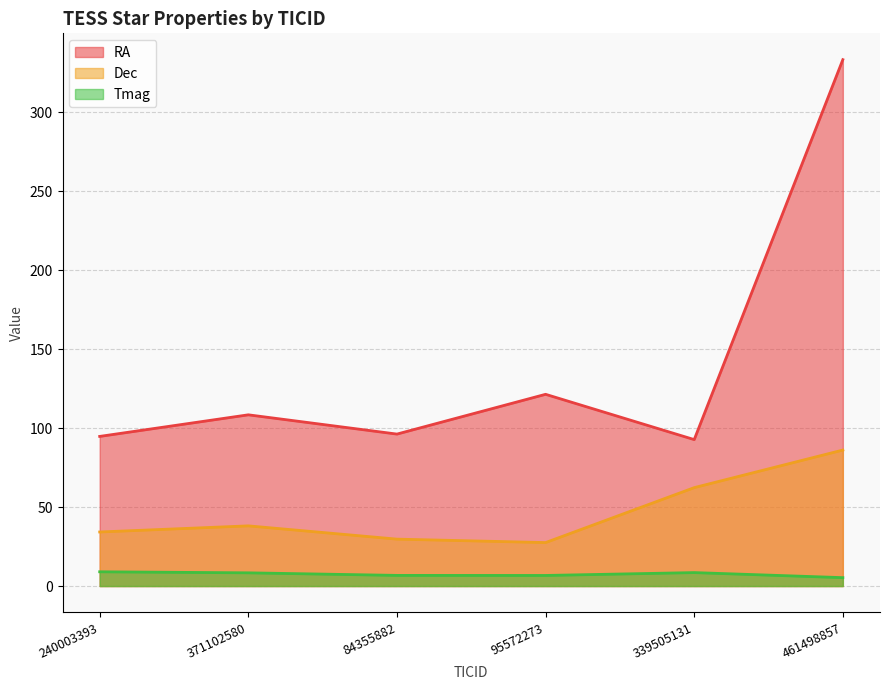

What is the maximum value for Tmag?

9.0